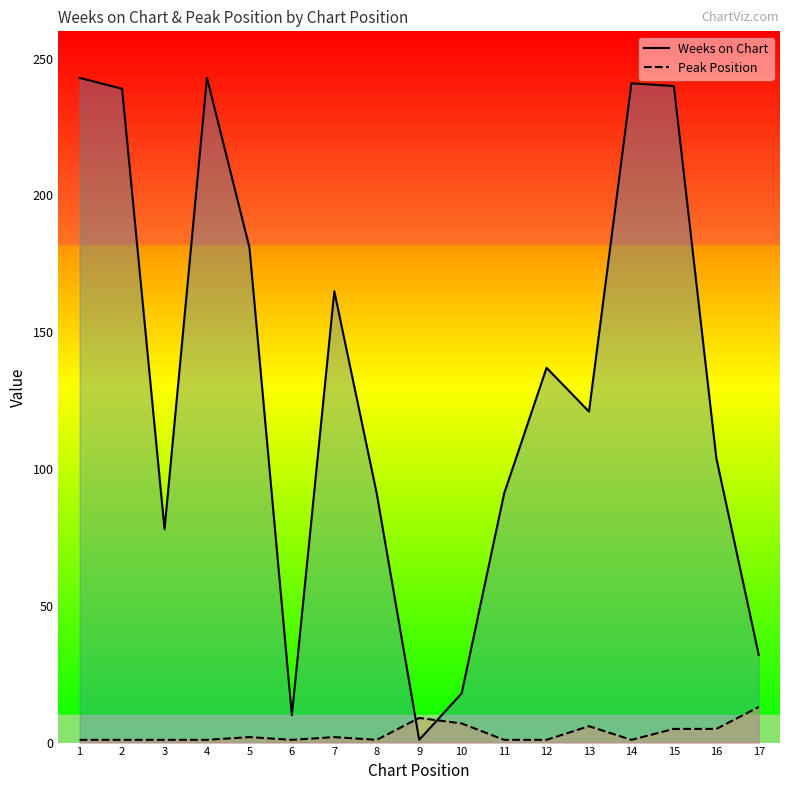

Which label corresponds to the largest value in the chart?

1